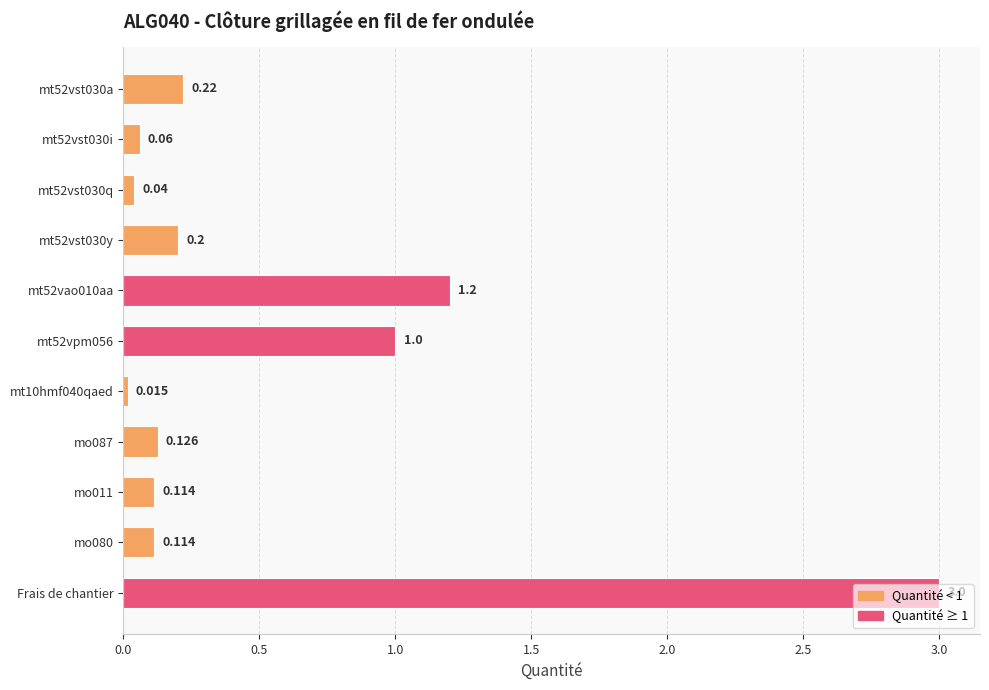

Are the bars horizontal?

Yes